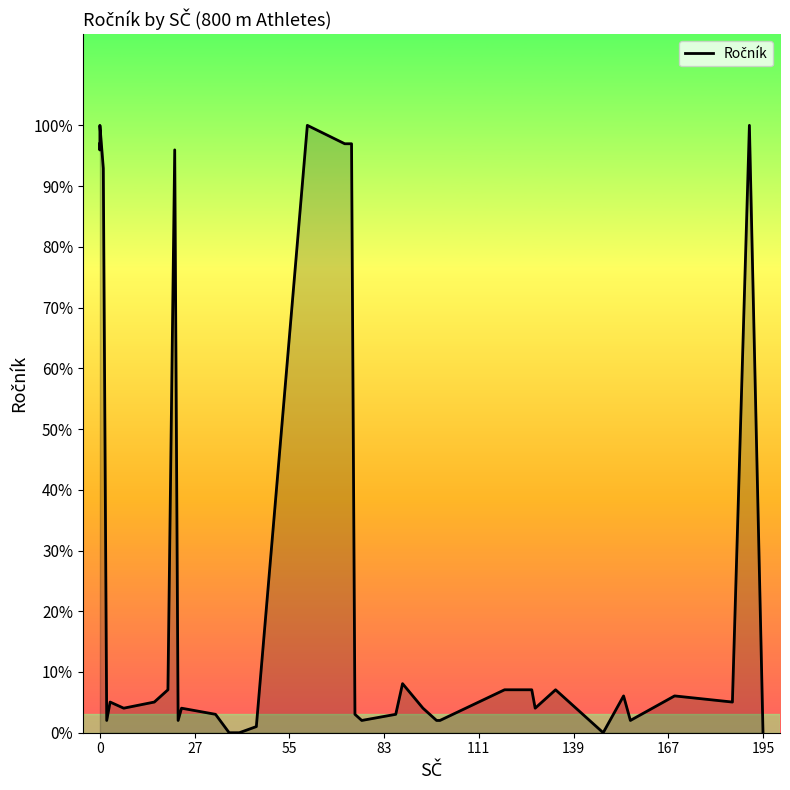

Count the number of values greater than 5.

17